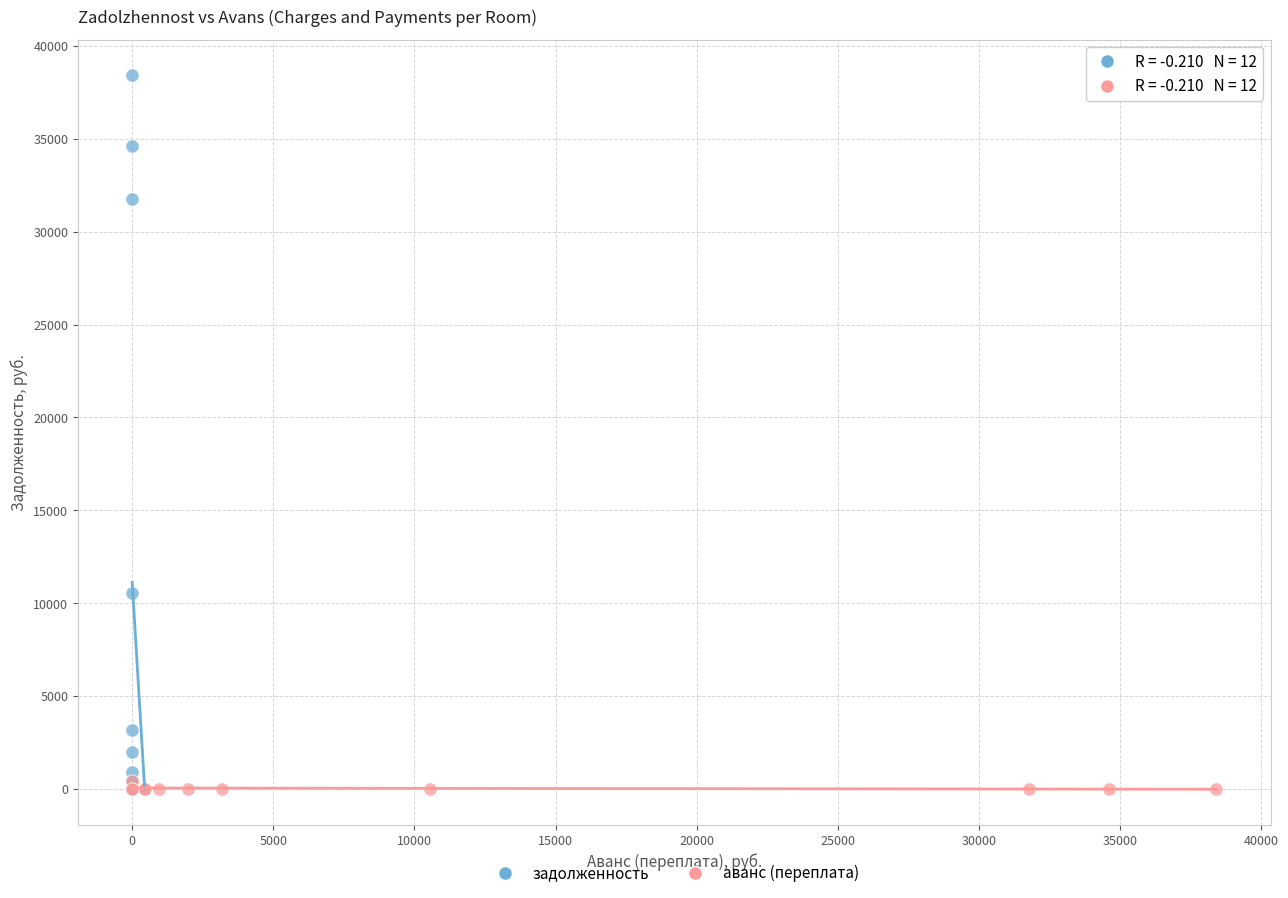

Which series contains the highest Y value?

задолженность